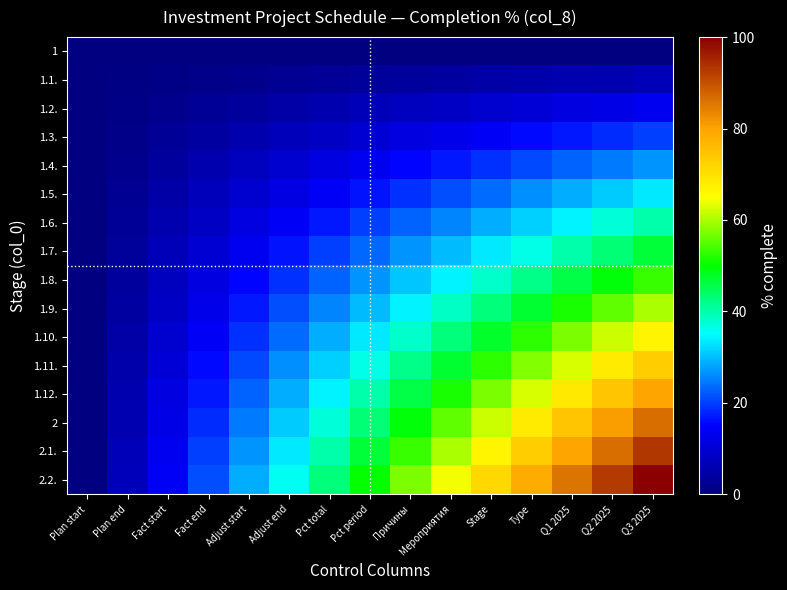

At which category does the chart reach its minimum across all series?

Plan start